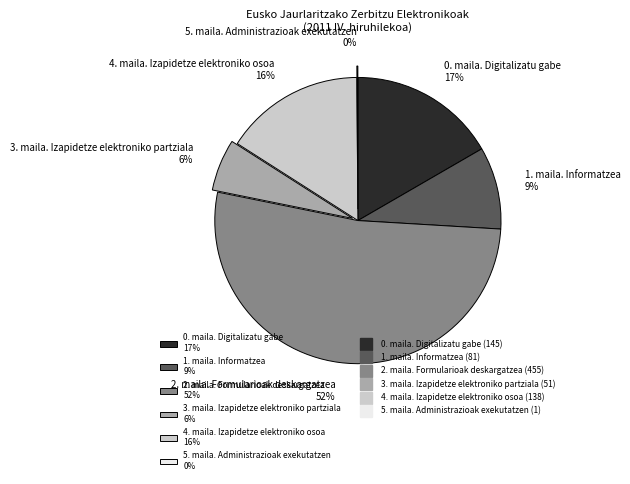

Combined, do 0. maila. Digitalizatu gabe 17% and 3. maila. Izapidetze elektroniko partziala 6% account for over 50%?

No